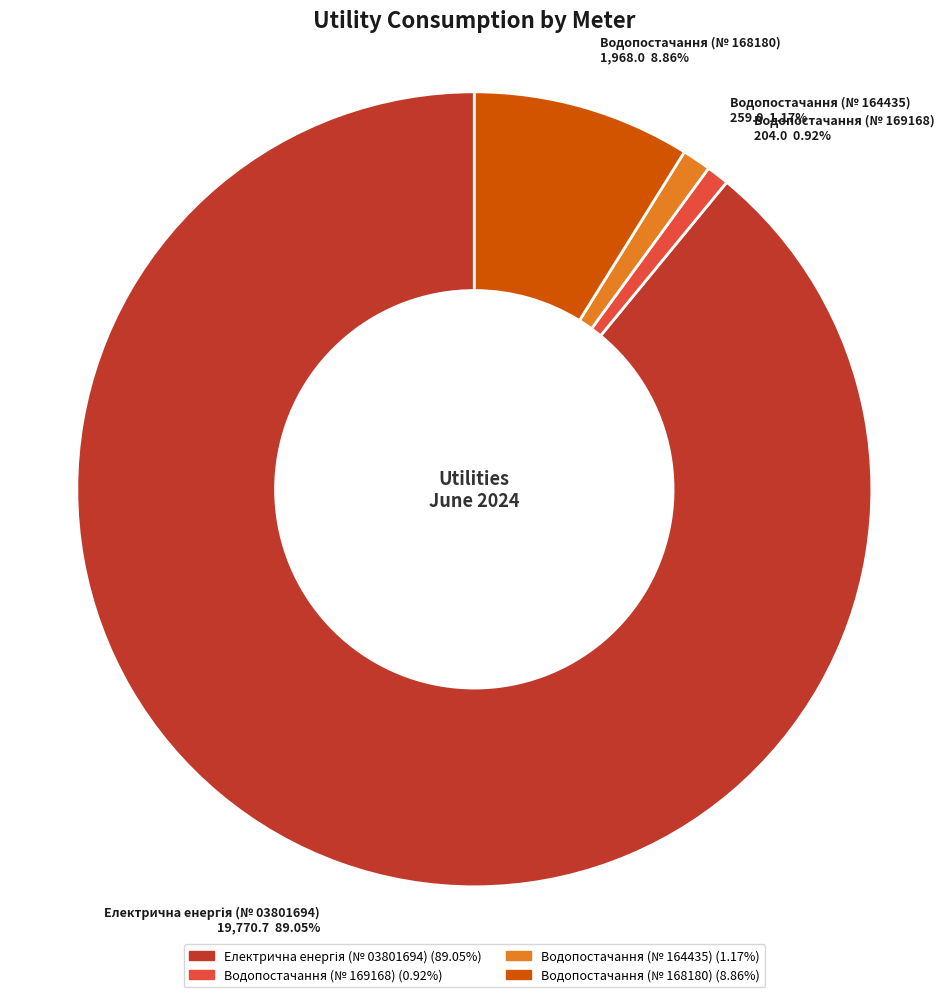

Is there a majority slice in this chart?

Yes